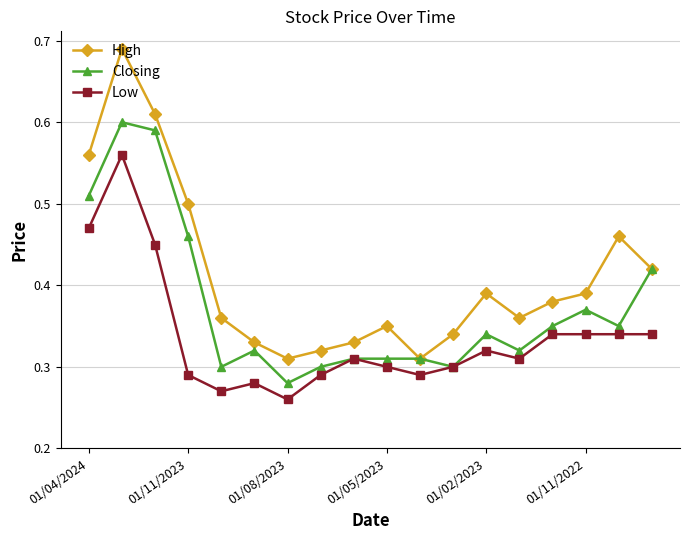

True or false: Low and High intersect in this chart.

False